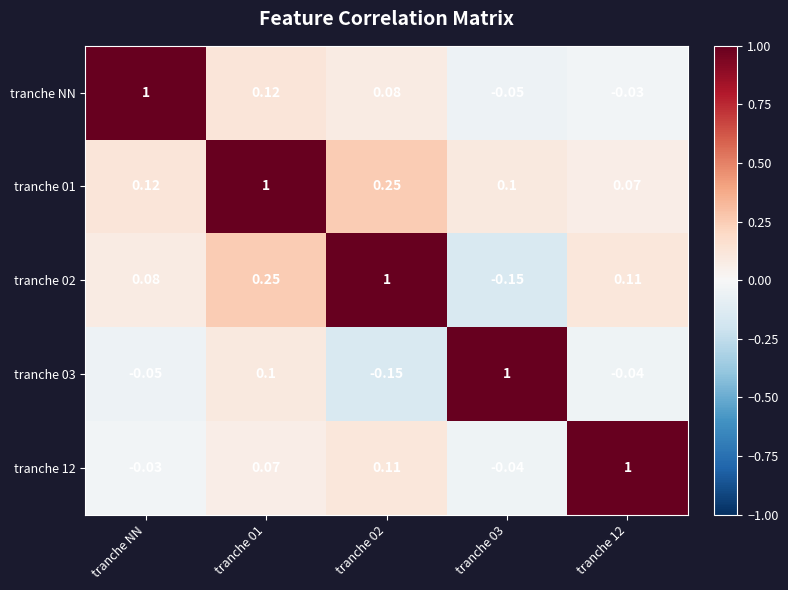

Which series has the largest total across all categories?

tranche 01